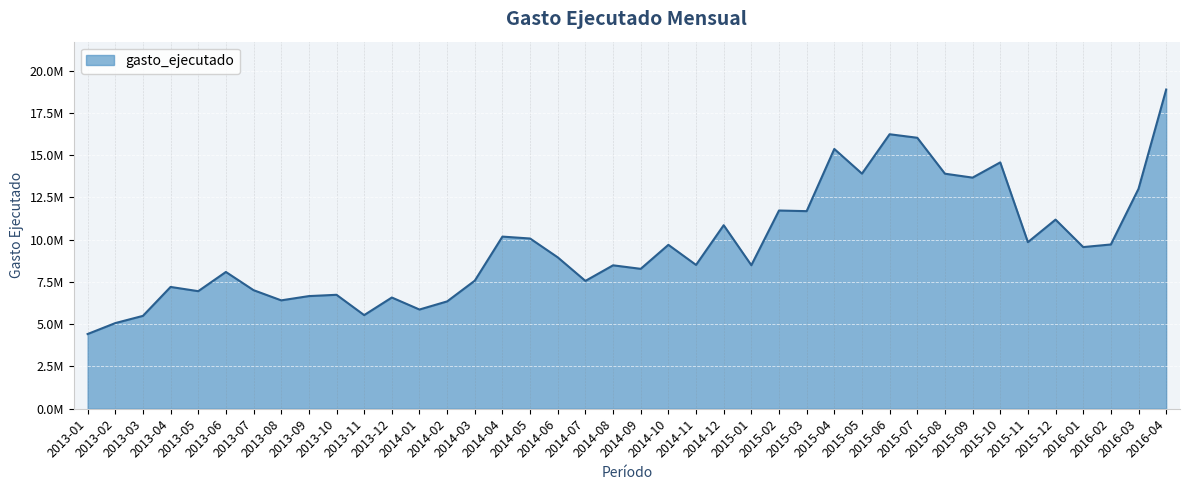

Which label corresponds to the largest value in the chart?

2016-04